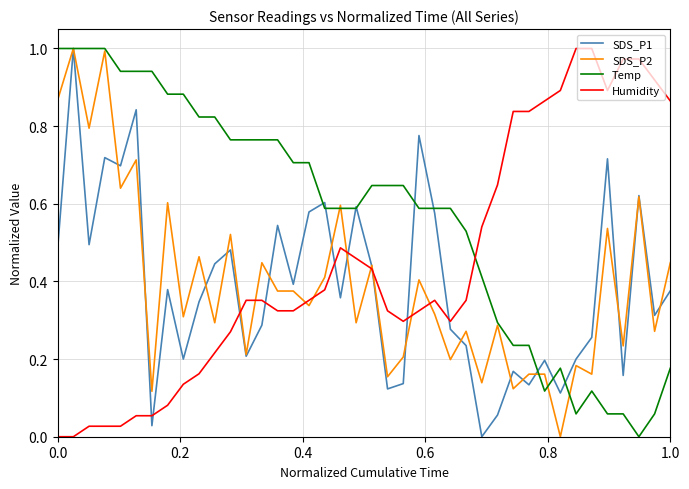

Which series has the largest total across all categories?

Temp